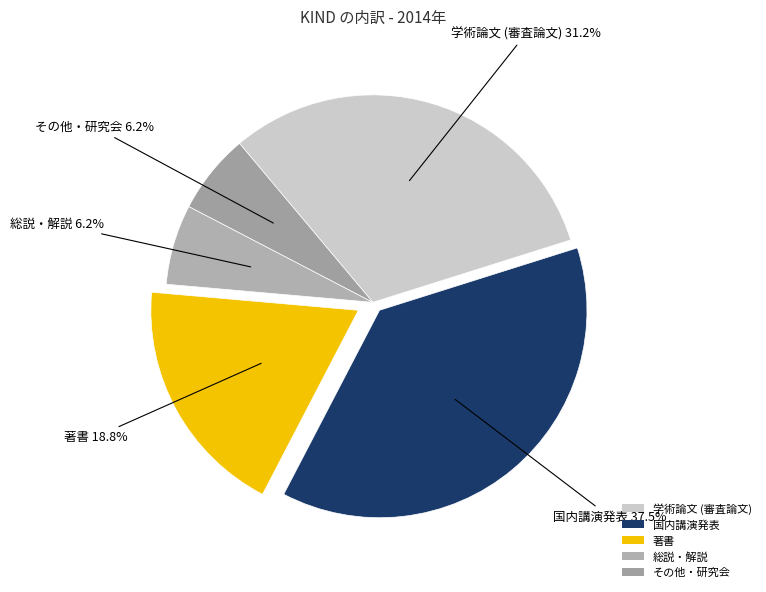

Which category has the biggest portion of the pie?

国内講演発表